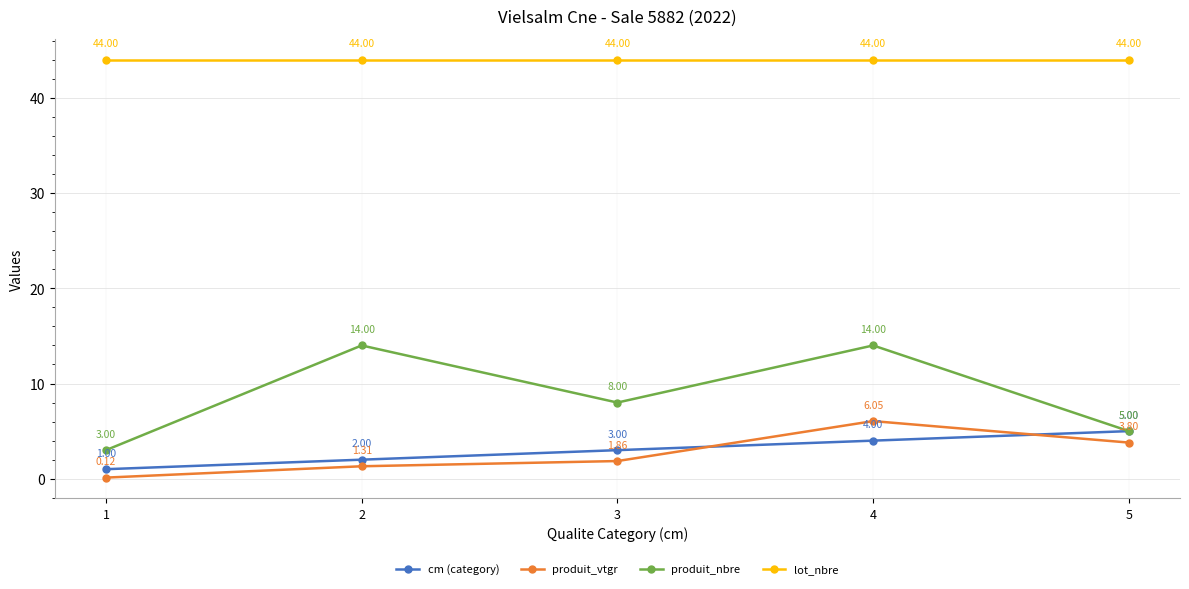

At which category is the sum across all series the highest?

4